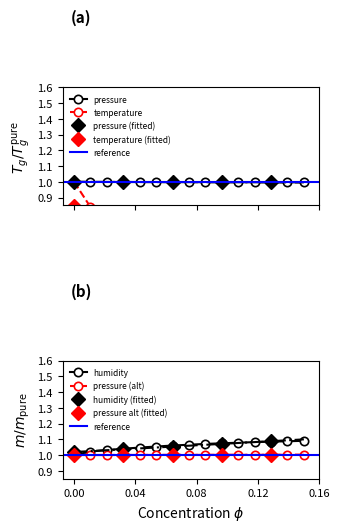

What is the maximum value for pressure?

1.0